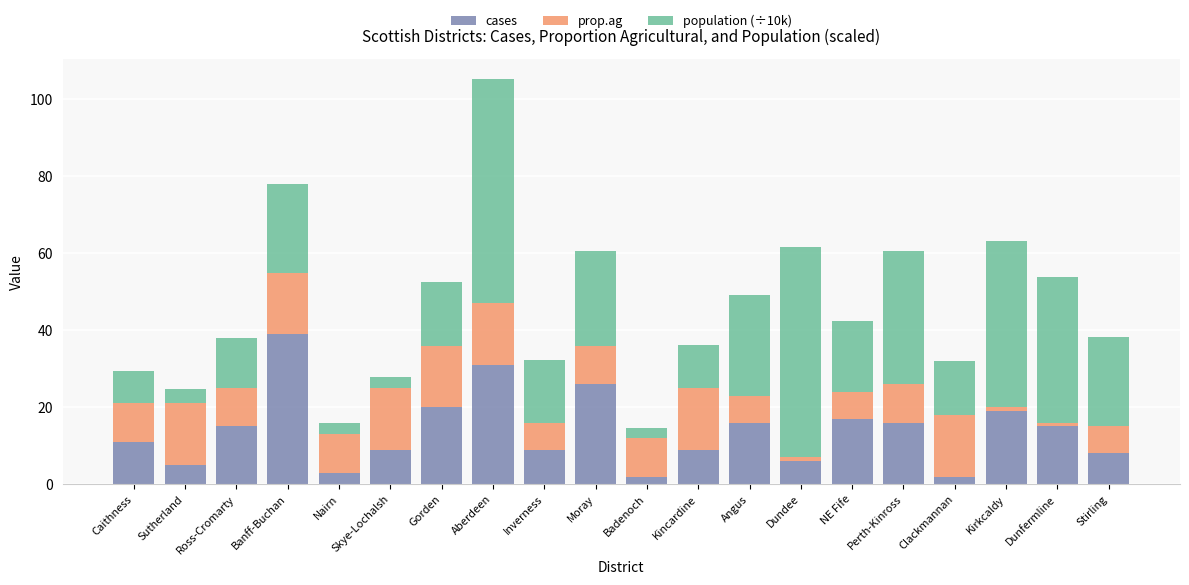

How many bars are there in total?

20